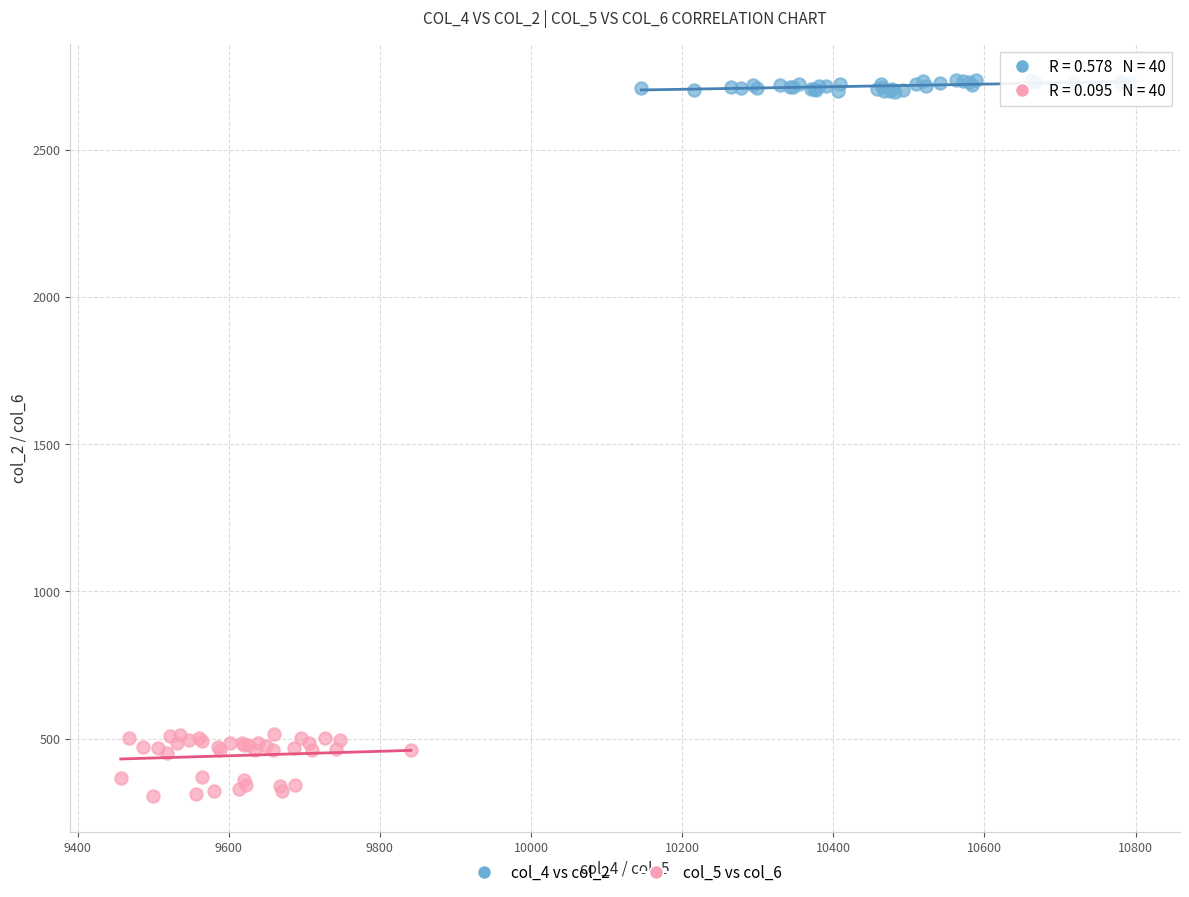

Which series contains the lowest Y value?

col_5 vs col_6